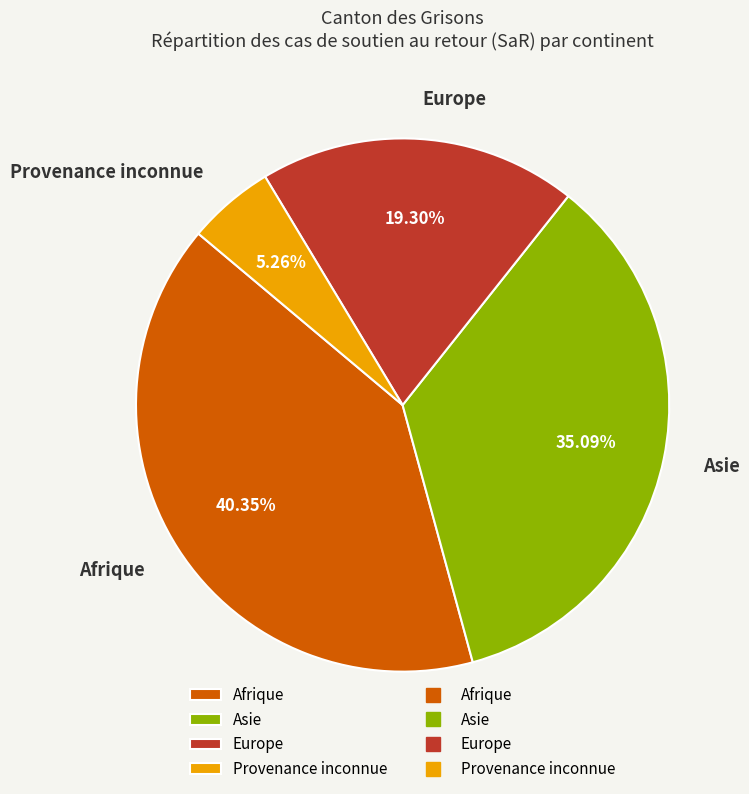

The Afrique slice represents 40% of the pie. True or false?

True